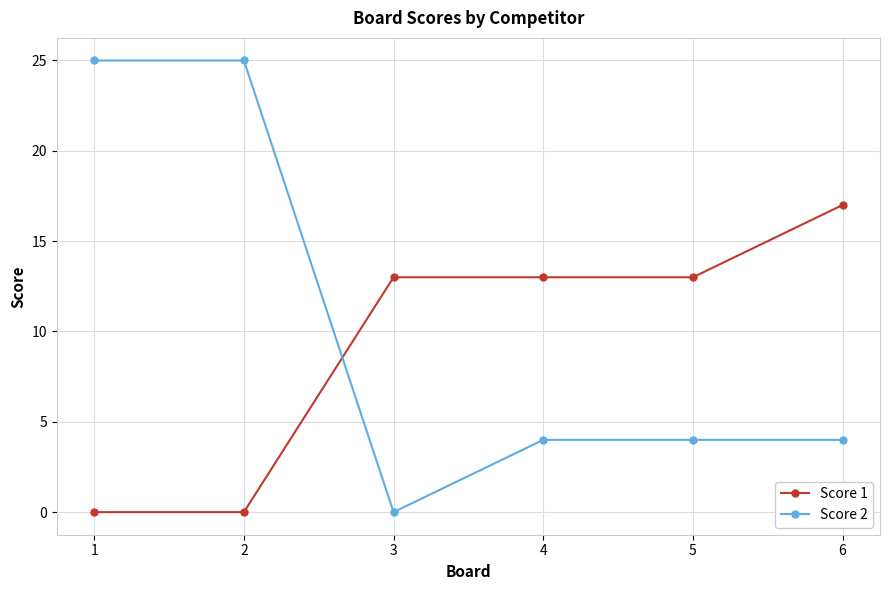

Rank the series at 2 from highest to lowest value.

Score 2, Score 1